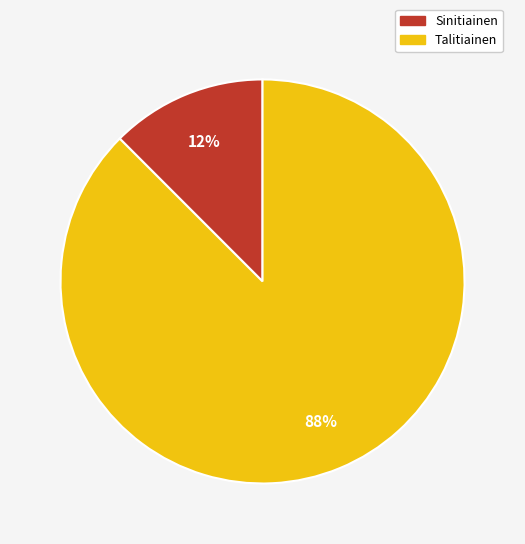

True or false: Talitiainen accounts for 88% of the total.

True